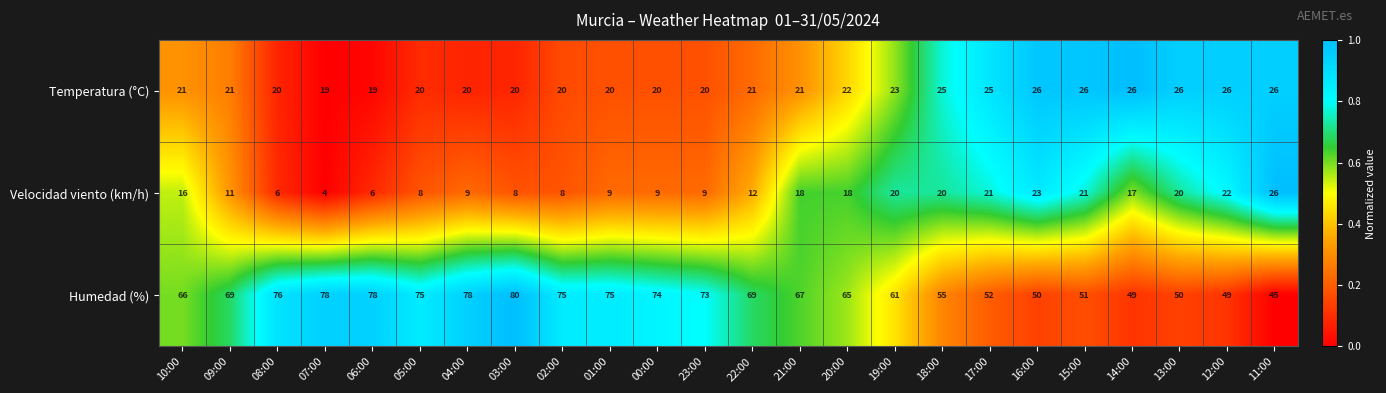

What is the difference between the maximum and minimum values in the Velocidad viento (km/h) series?

22